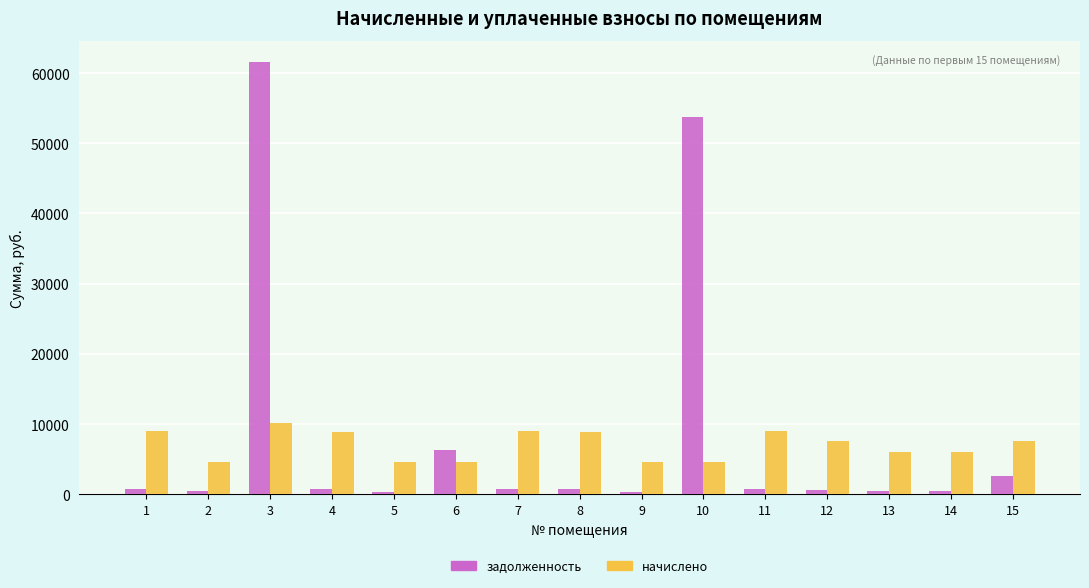

The начислено series shows 3512.4 at 15. True or false?

False